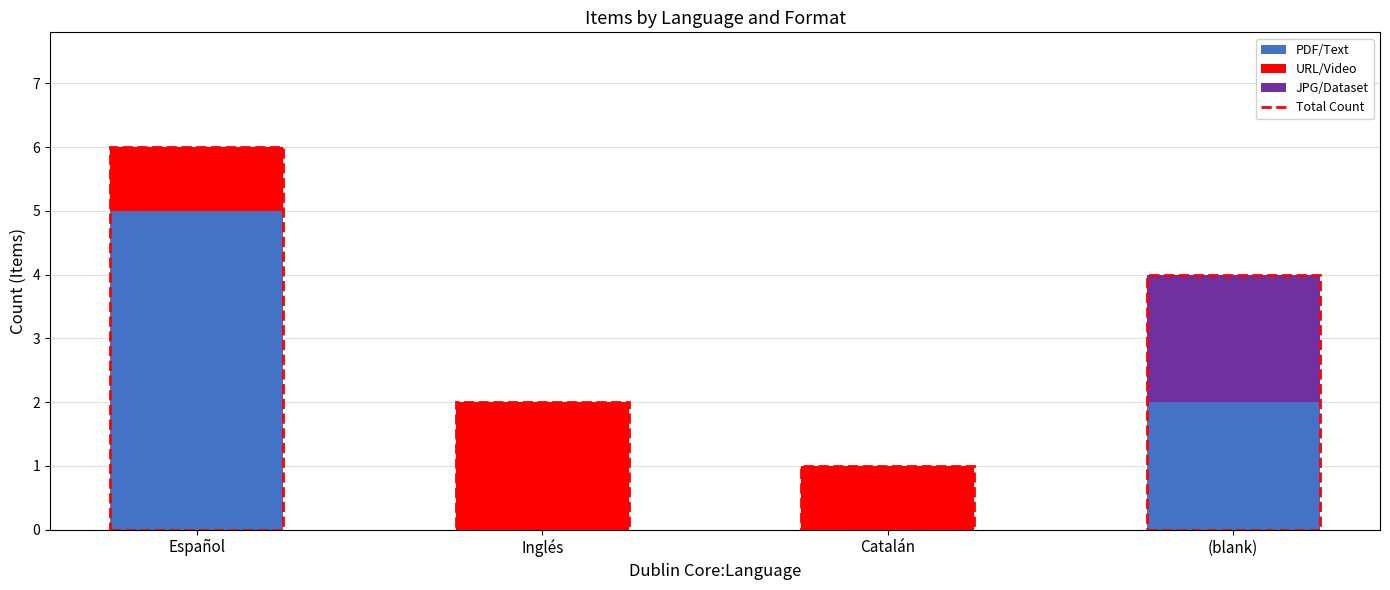

At which label does PDF/Text reach its peak?

Español